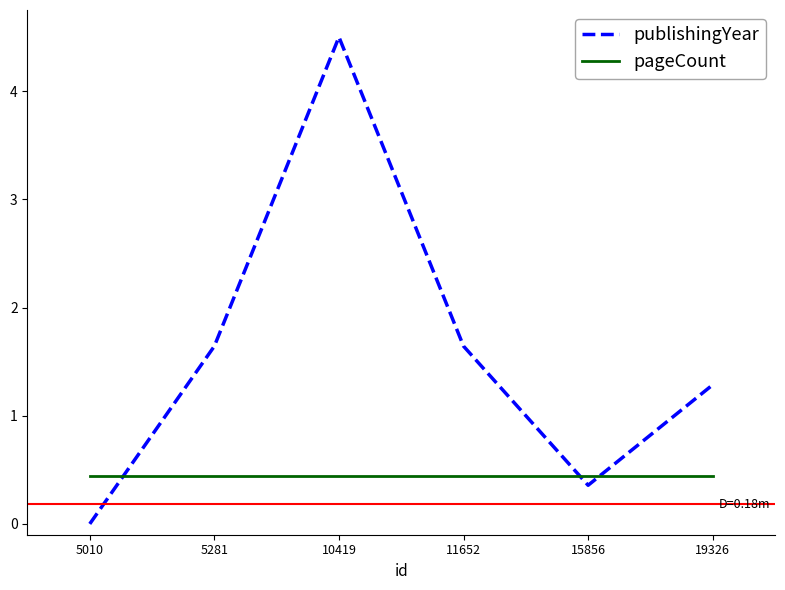

The value of publishingYear at 11652 is 1.6. True or false?

True